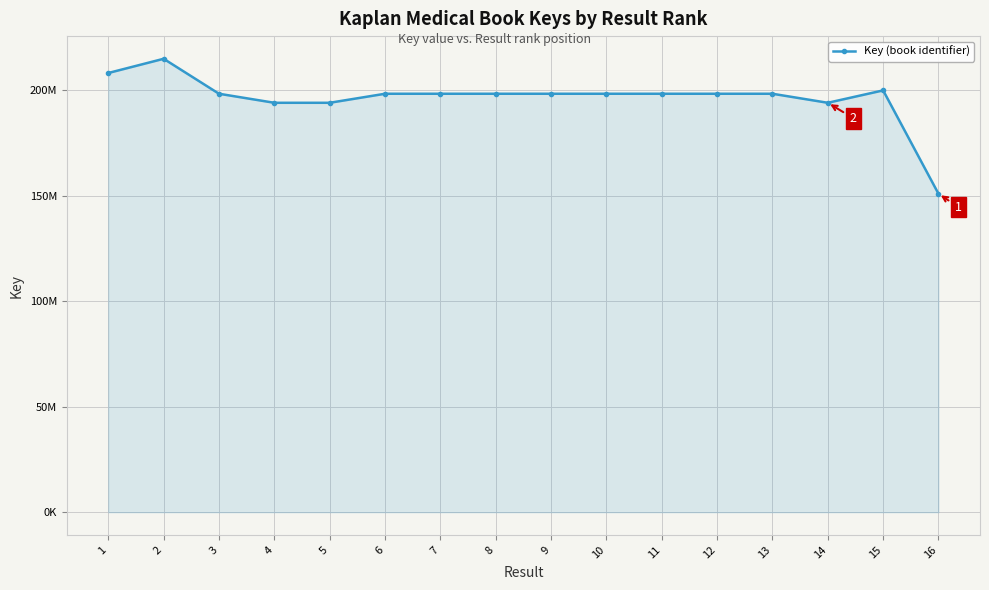

List the labels in order of value, smallest first.

16, 14, 5, 4, 3, 6, 8, 9, 13, 12, 11, 7, 10, 15, 1, 2